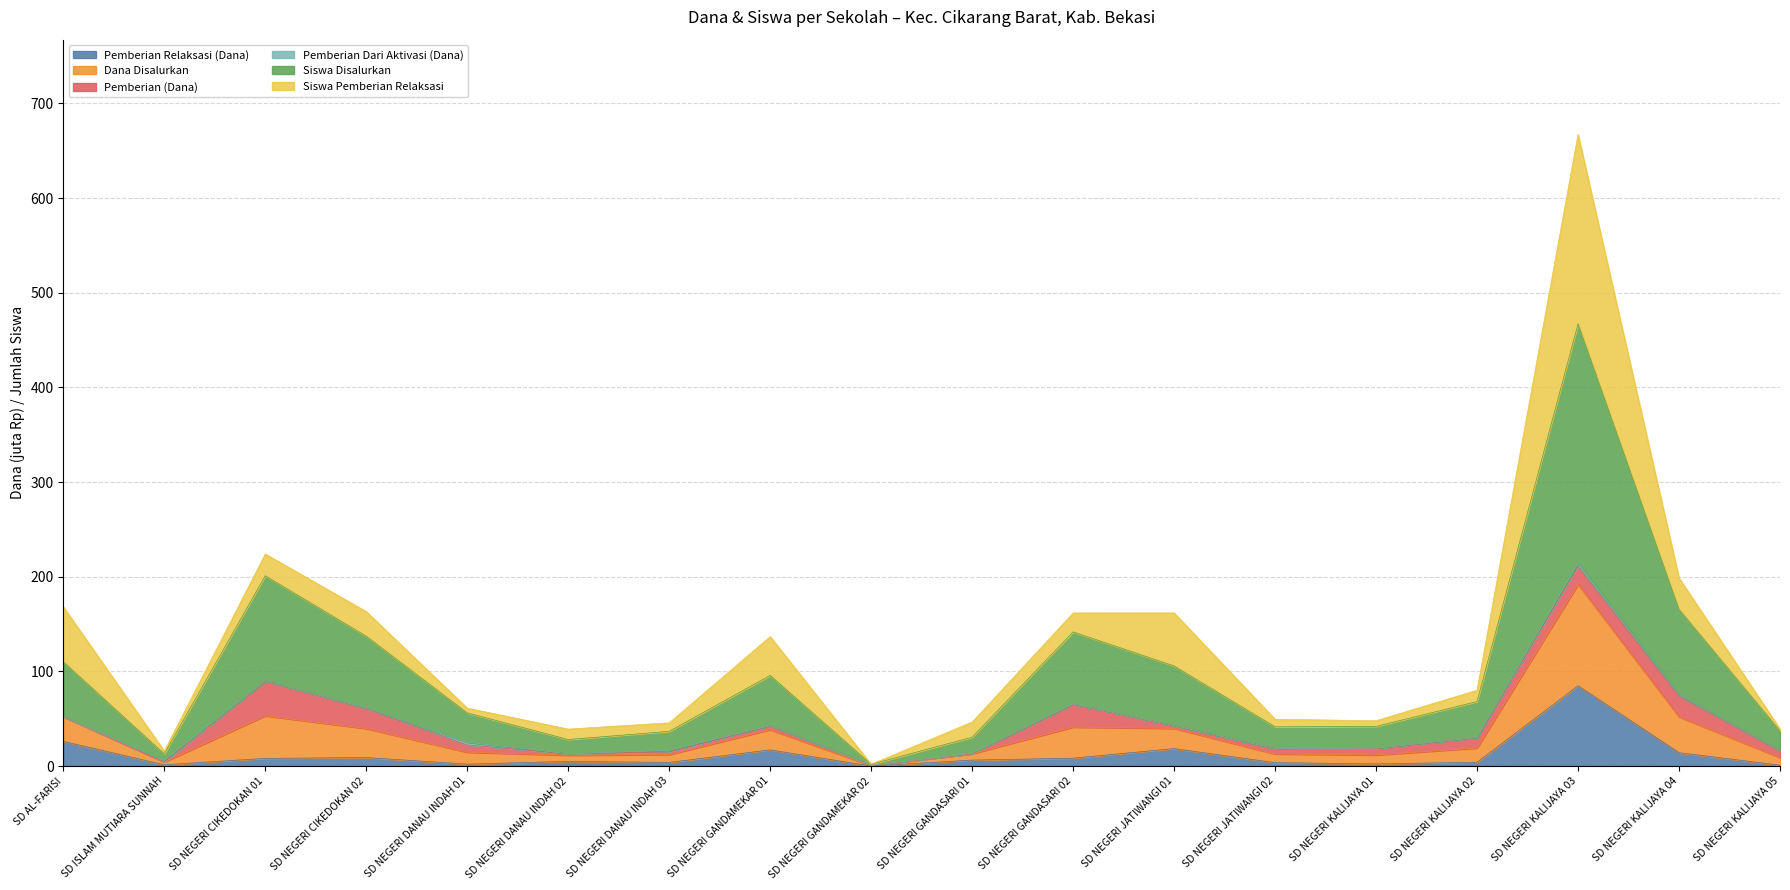

Which category has the highest value in the Pemberian Relaksasi (Dana) series?

SD NEGERI KALIJAYA 03